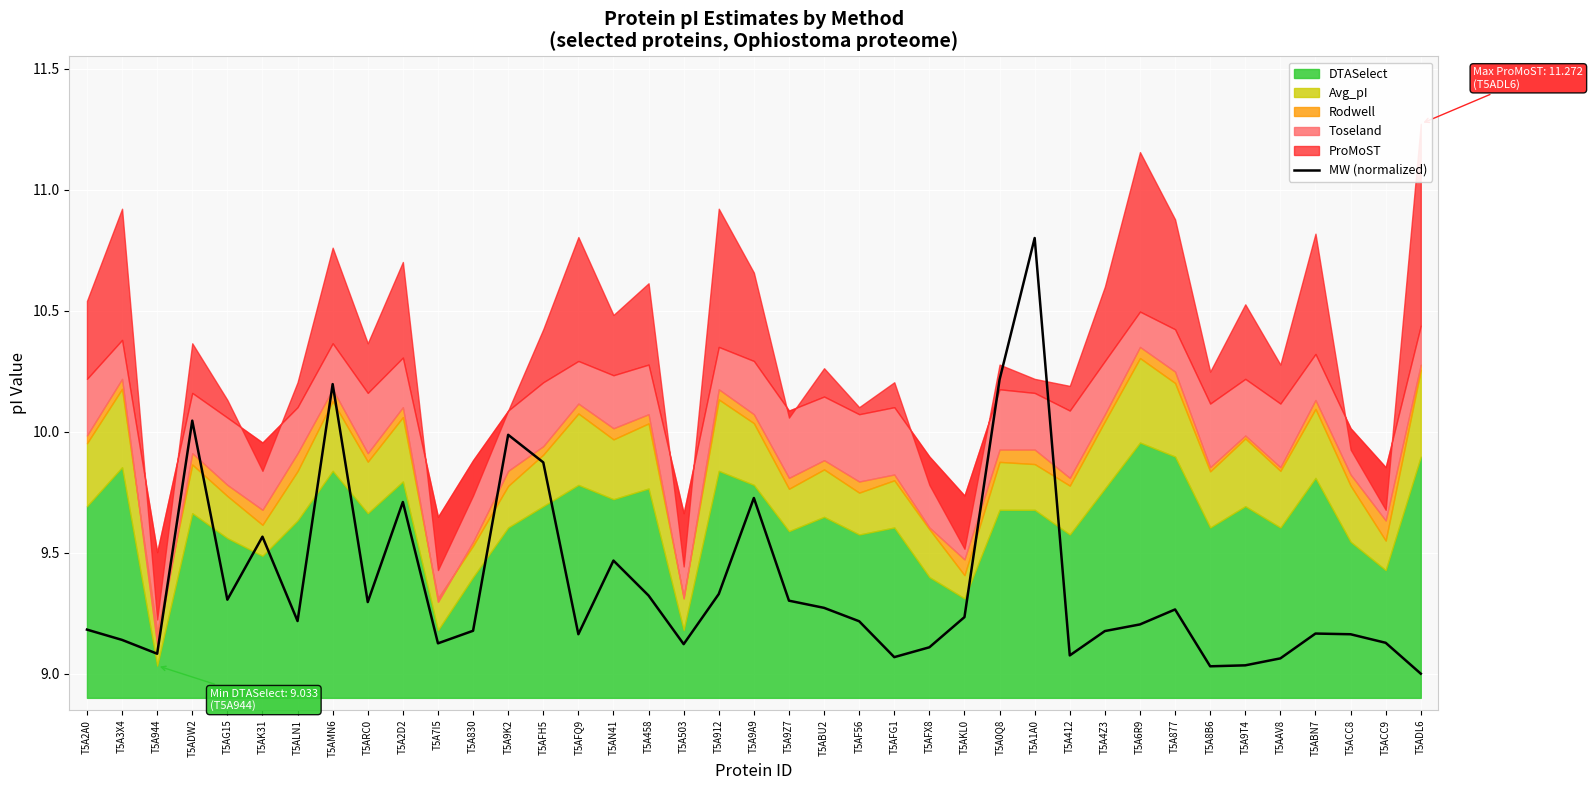

Between T5A9K2 and T5A4Z3, which is larger?

T5A9K2